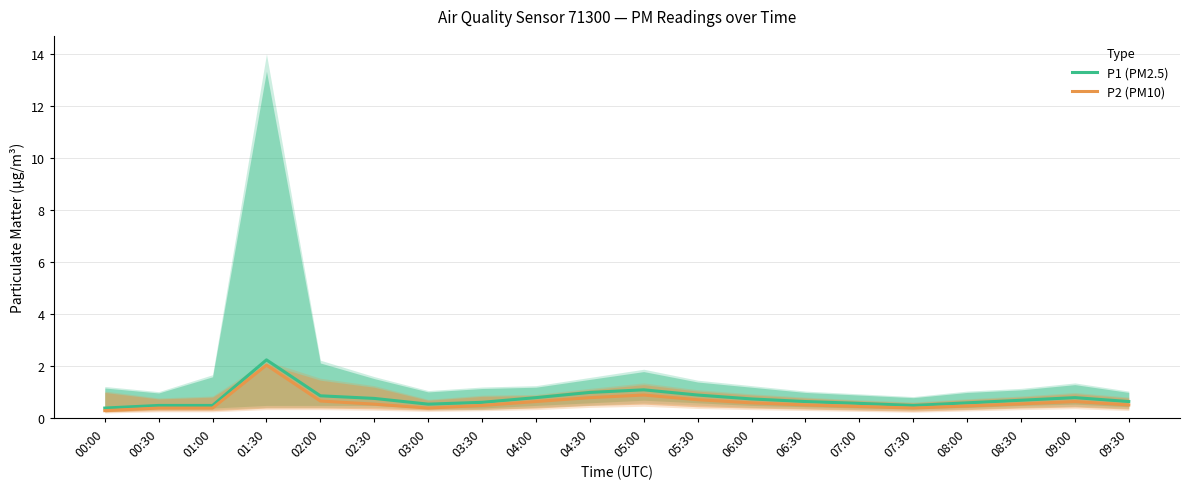

The P1 (PM2.5) series shows 0.2 at 03:30. True or false?

False